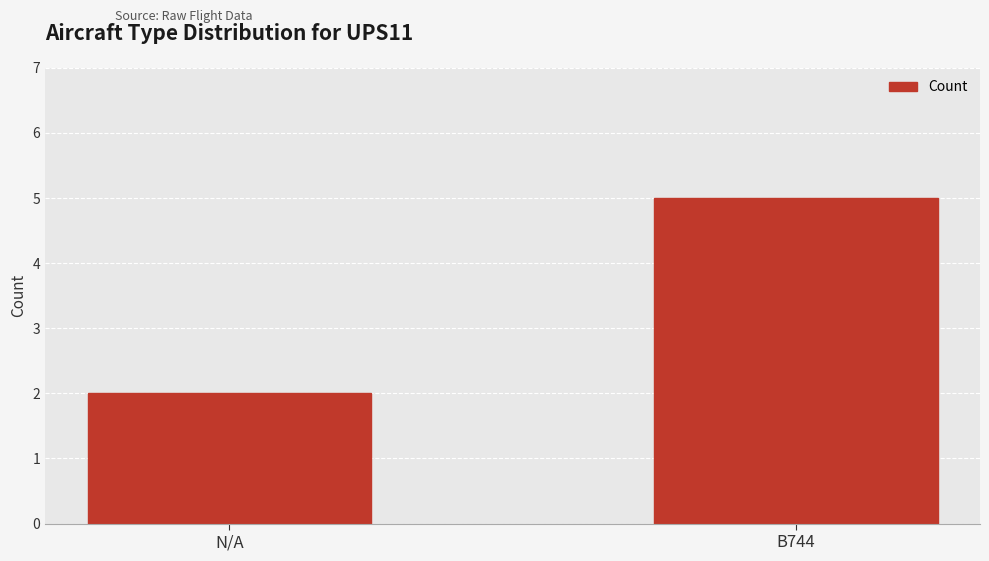

Rank the categories by value from lowest to highest.

N/A, B744